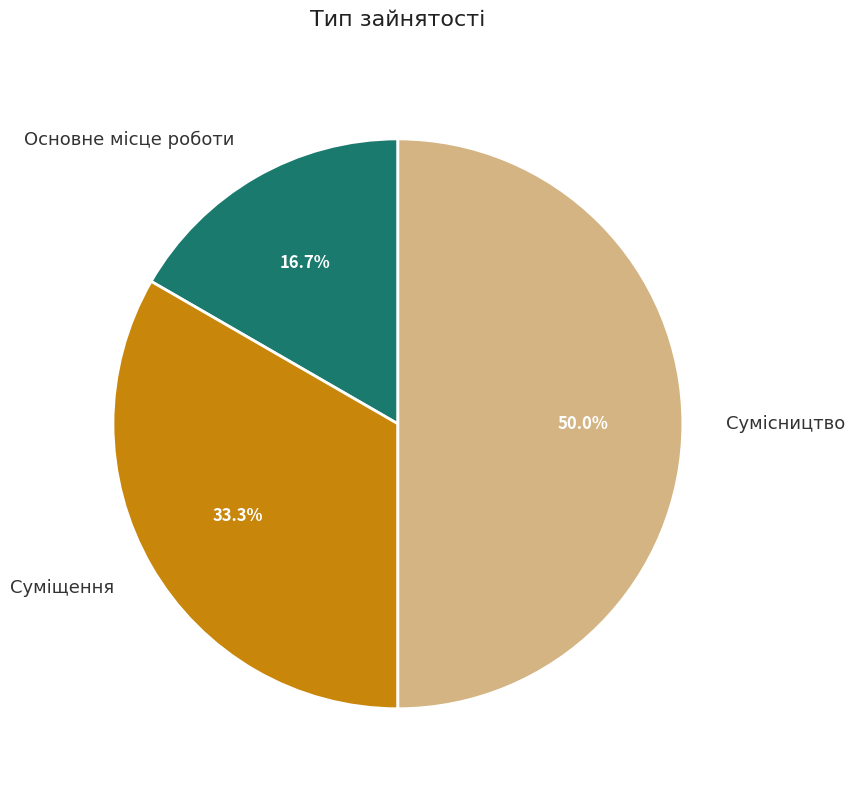

What is the smallest slice in the pie chart?

Основне місце роботи